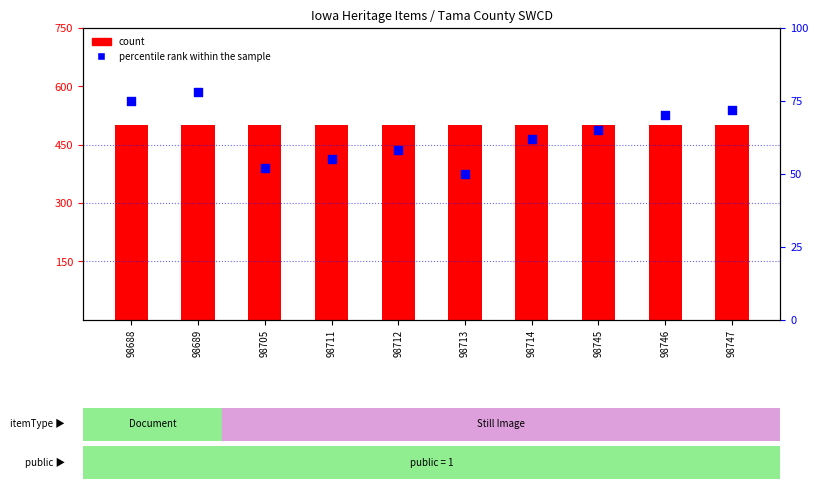

What are all the series names shown in the legend?

count, percentile rank within the sample